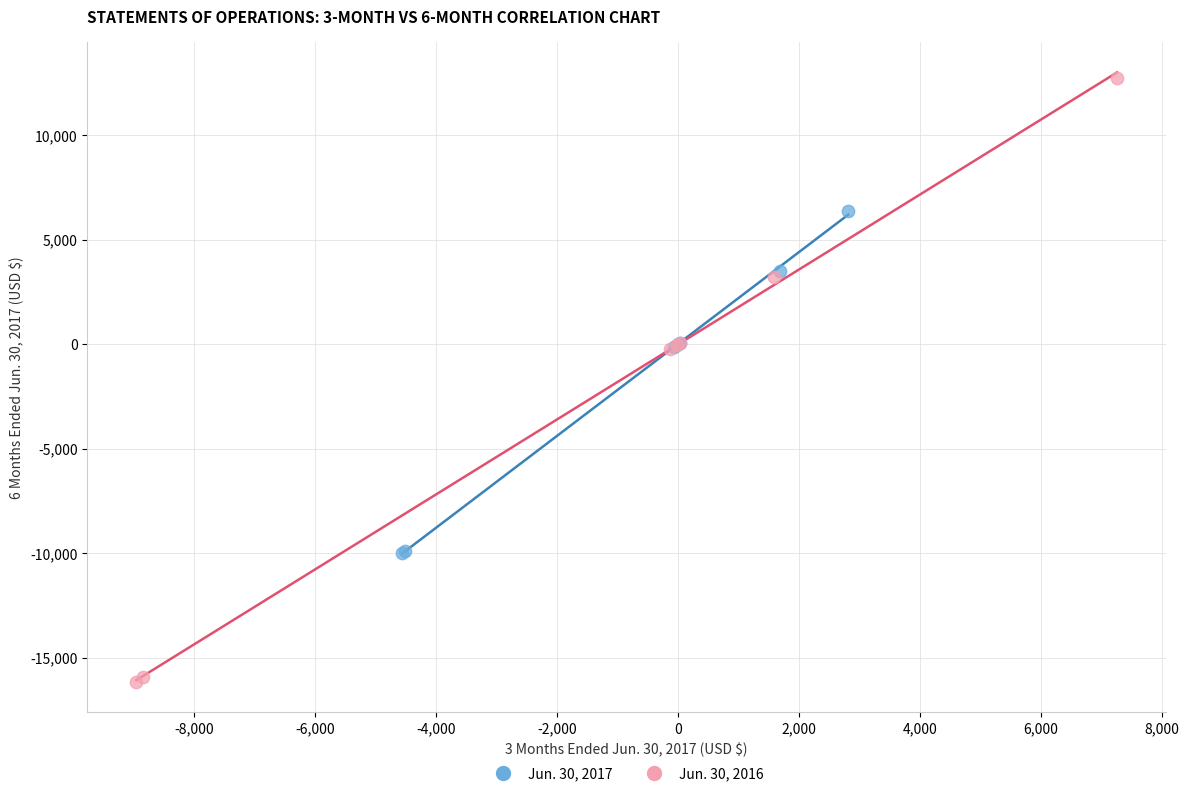

Which series reaches the maximum Y coordinate?

Jun. 30, 2016